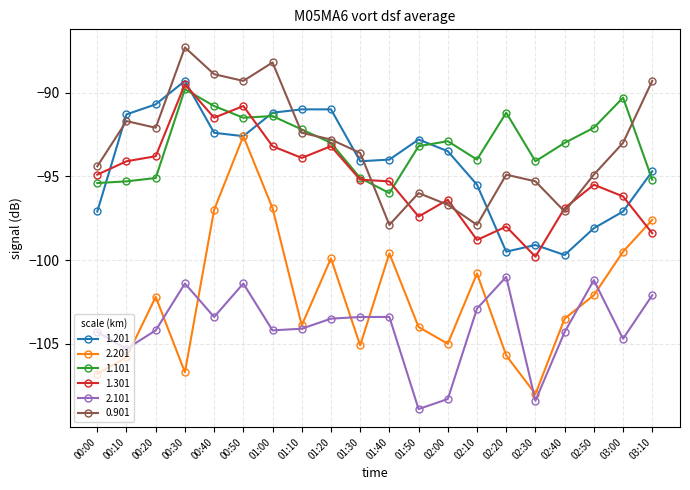

Is it true that 1.101 equals -48.2 at 01:50?

False